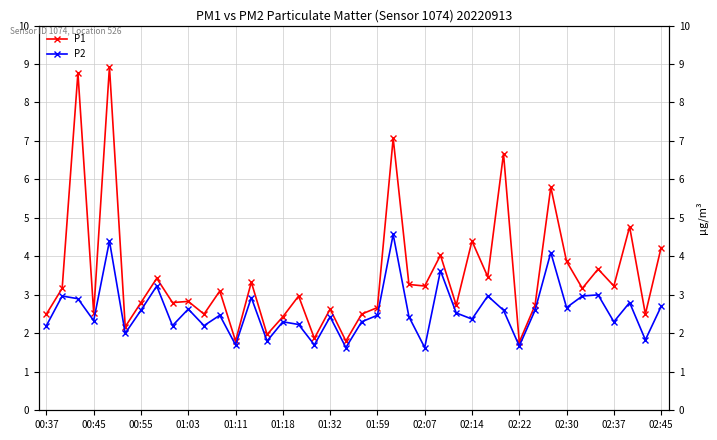

List the series in order of their overall mean, lowest first.

P2, P1